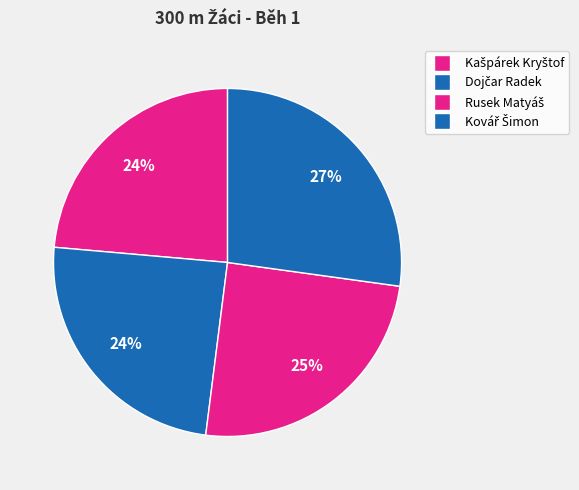

Is Rusek Matyáš the majority of the pie?

No